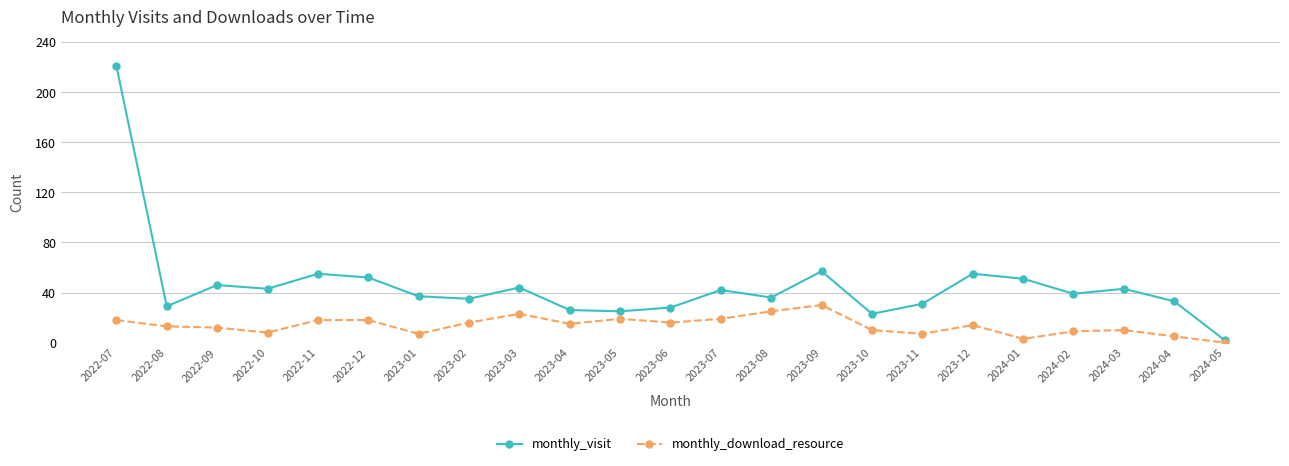

What is the value of the monthly_visit point at the 22nd from the left?

33